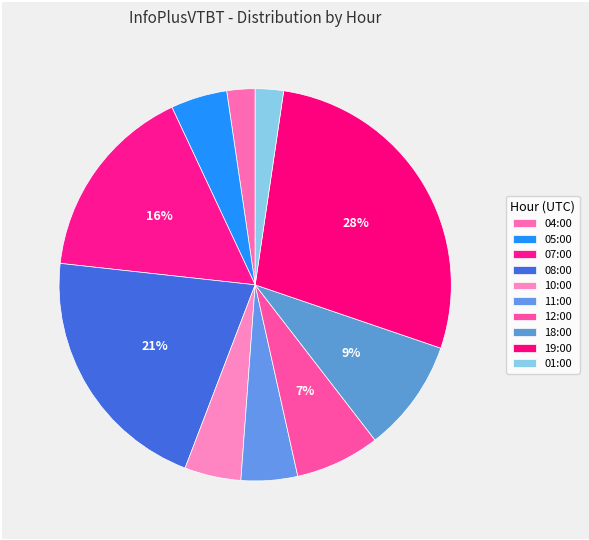

Is there a majority slice in this chart?

No